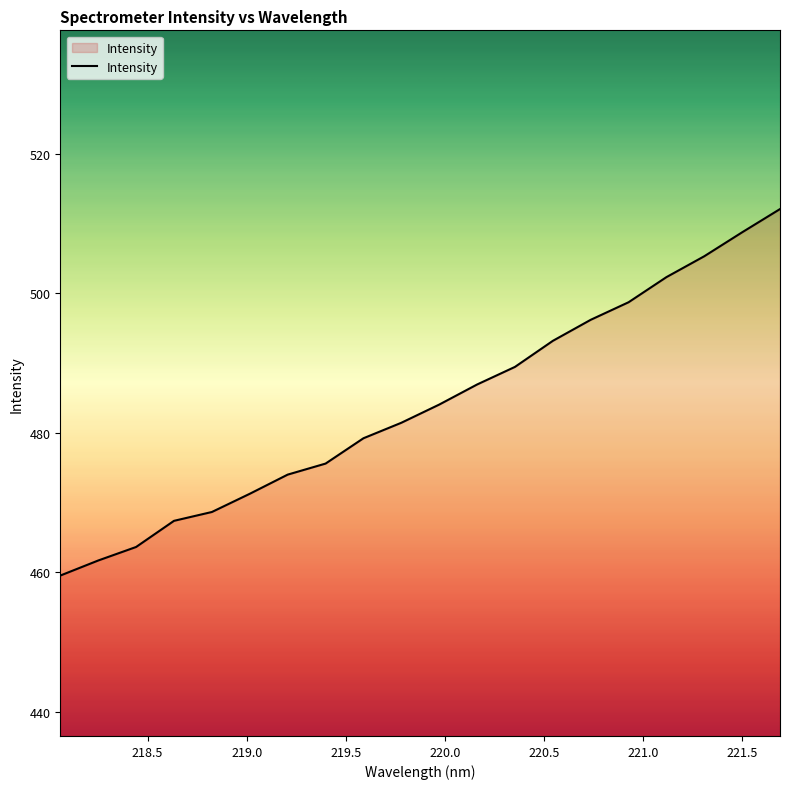

What is the difference between the maximum and minimum values?

52.5